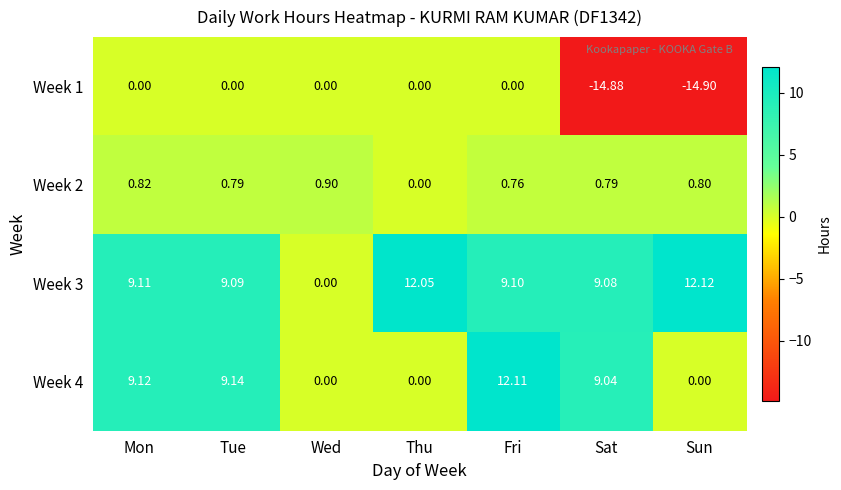

What is the greatest value displayed?

12.1